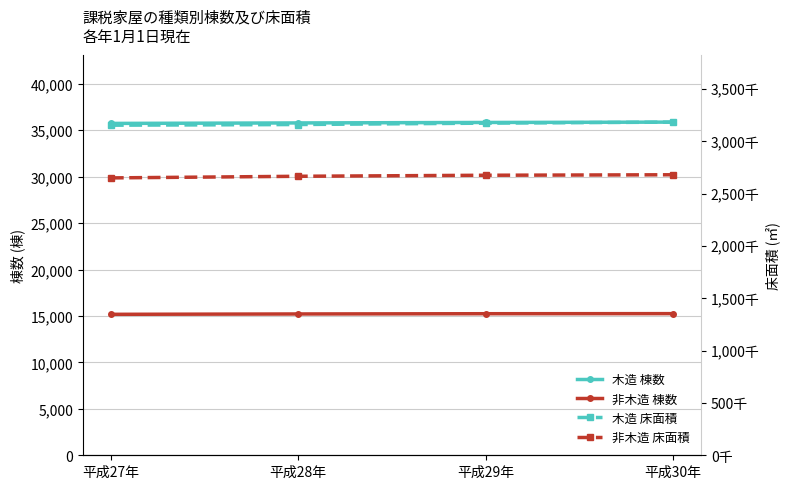

What are all the series names shown in the legend?

木造 棟数, 非木造 棟数, 木造 床面積, 非木造 床面積